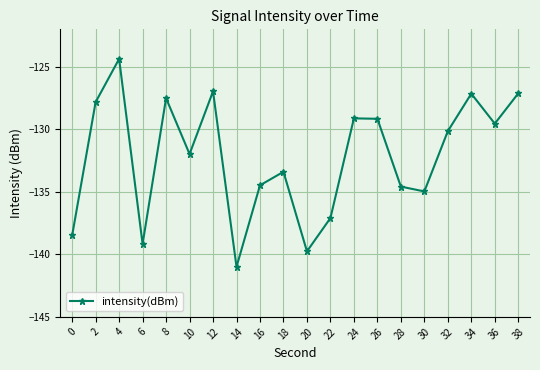

At which label is the value closest to -132?

10